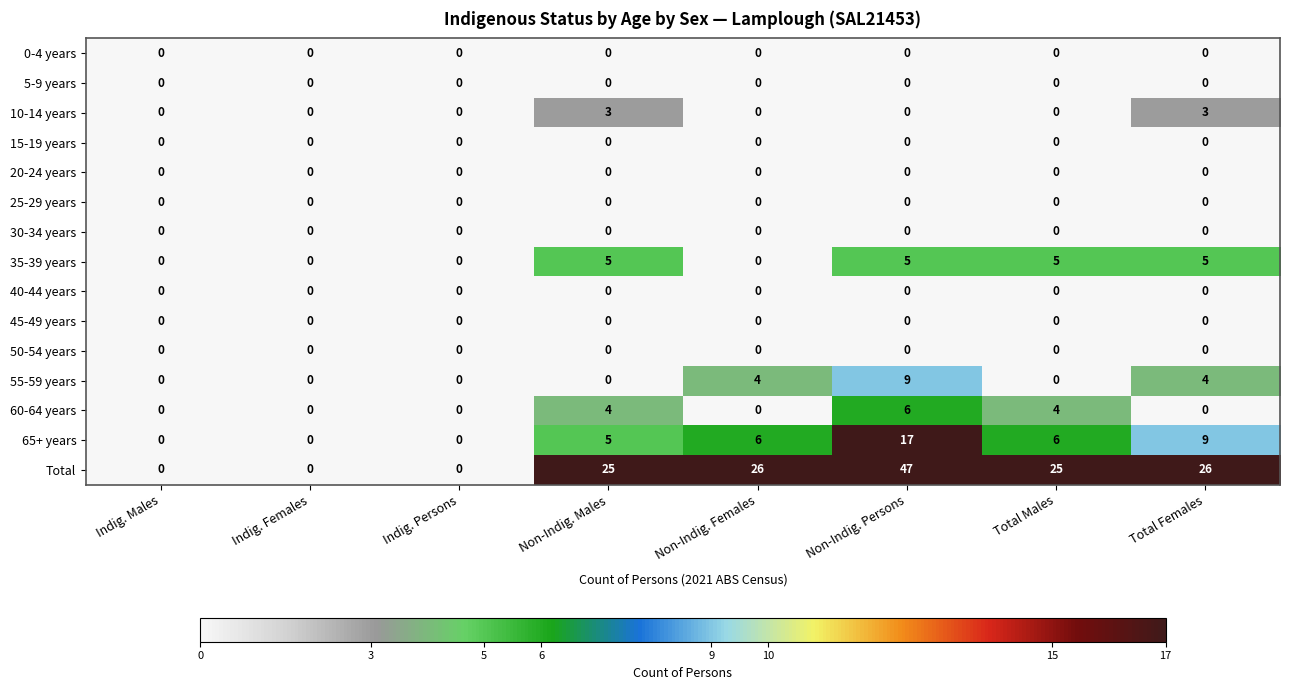

What is the highest value of the 10-14 years series?

3